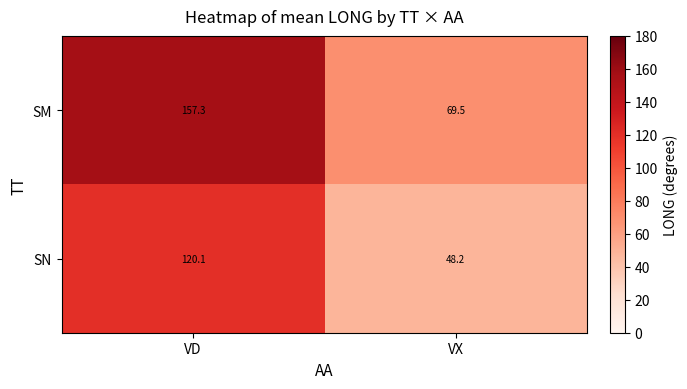

What is the sum of all SN values?

168.3